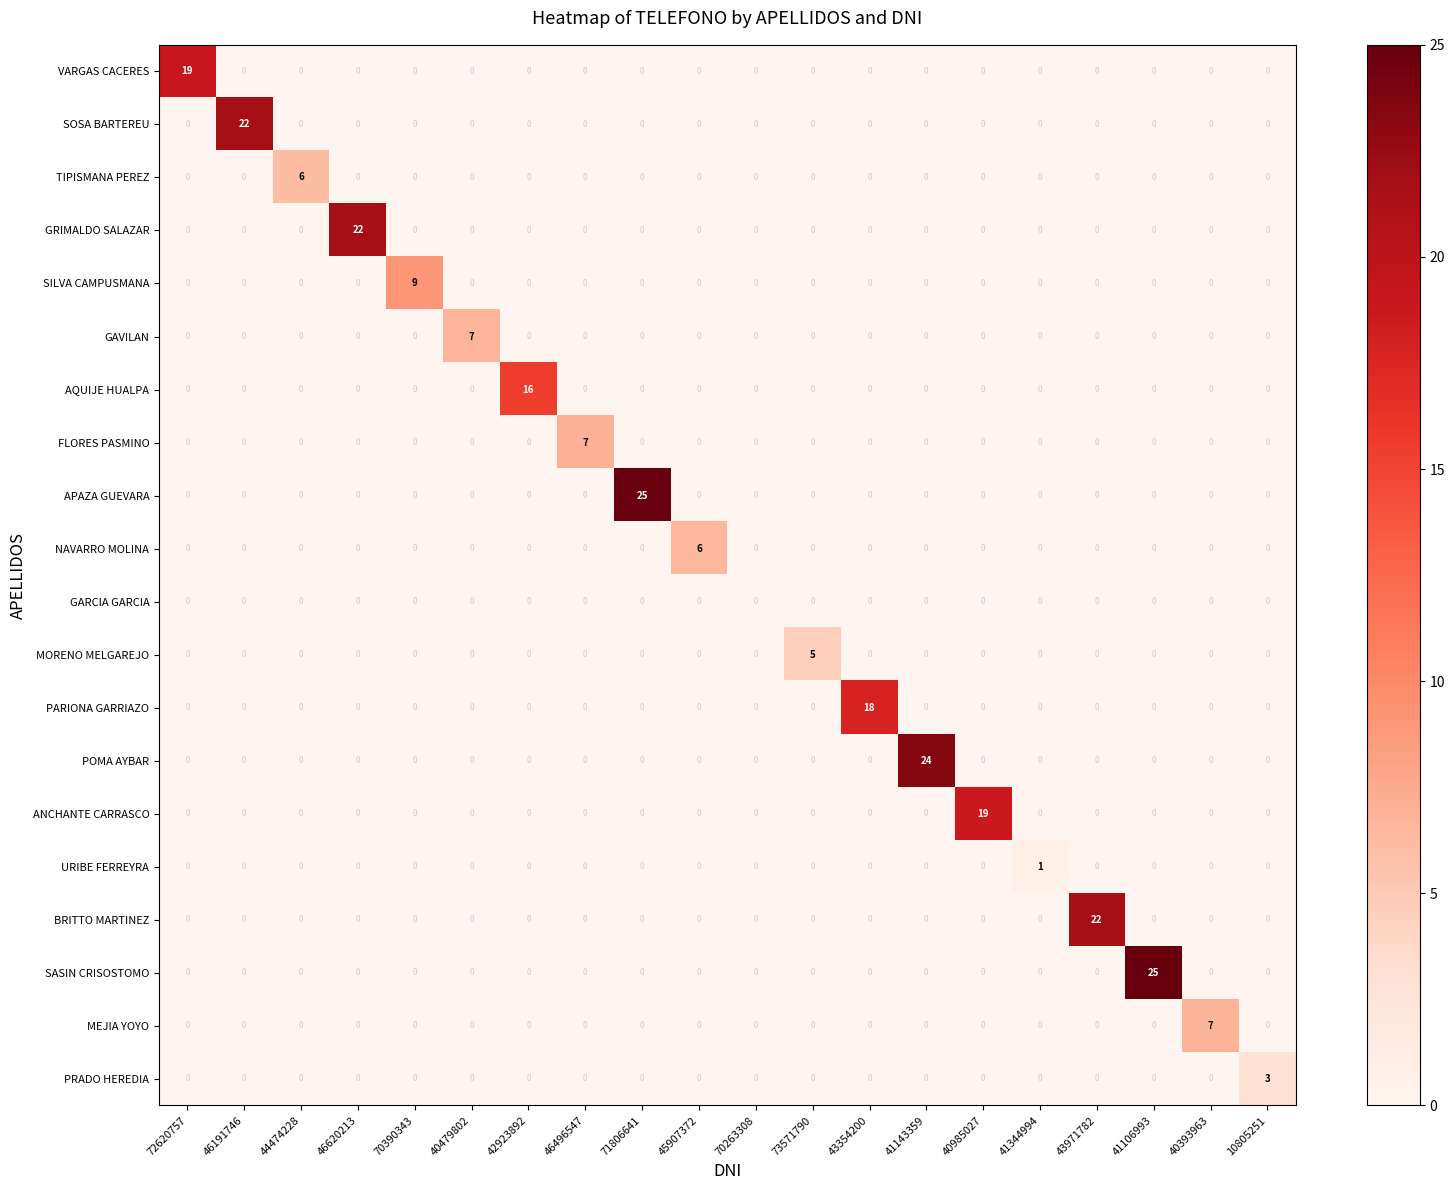

True or false: MEJIA YOYO has a value of -4 at 71806641.

False